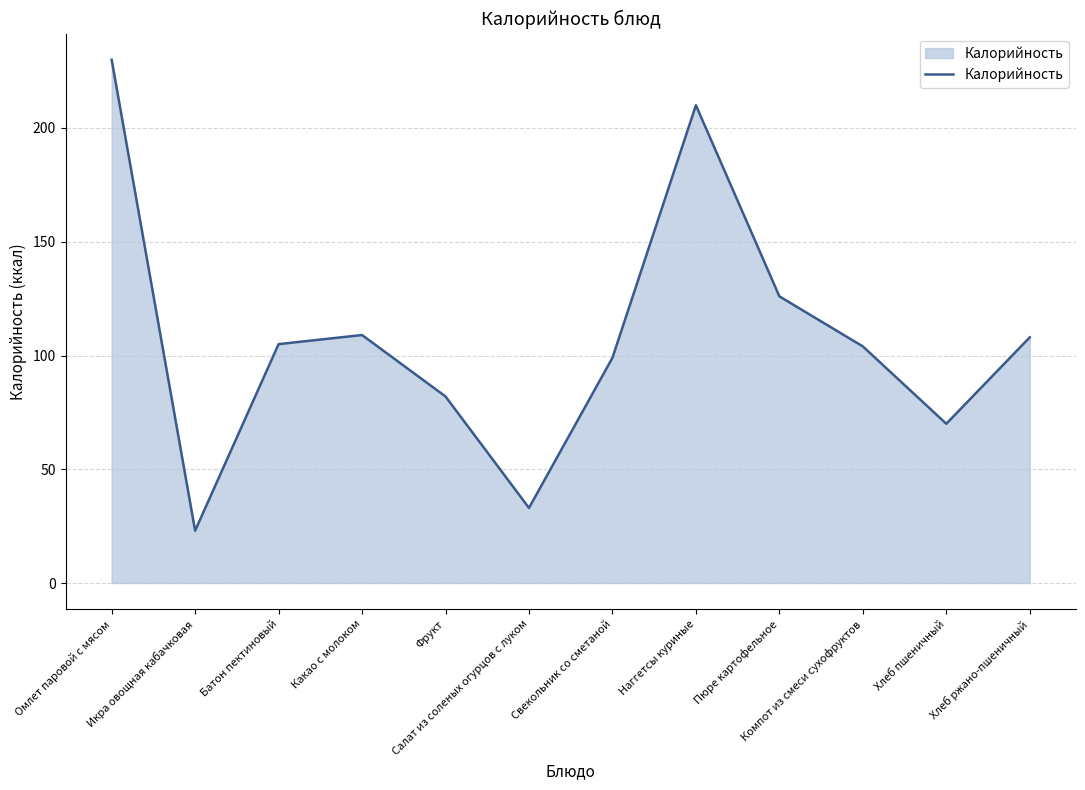

What is the ratio of the value at Омлет паровой с мясом to the value at Свекольник со сметаной?

2.3